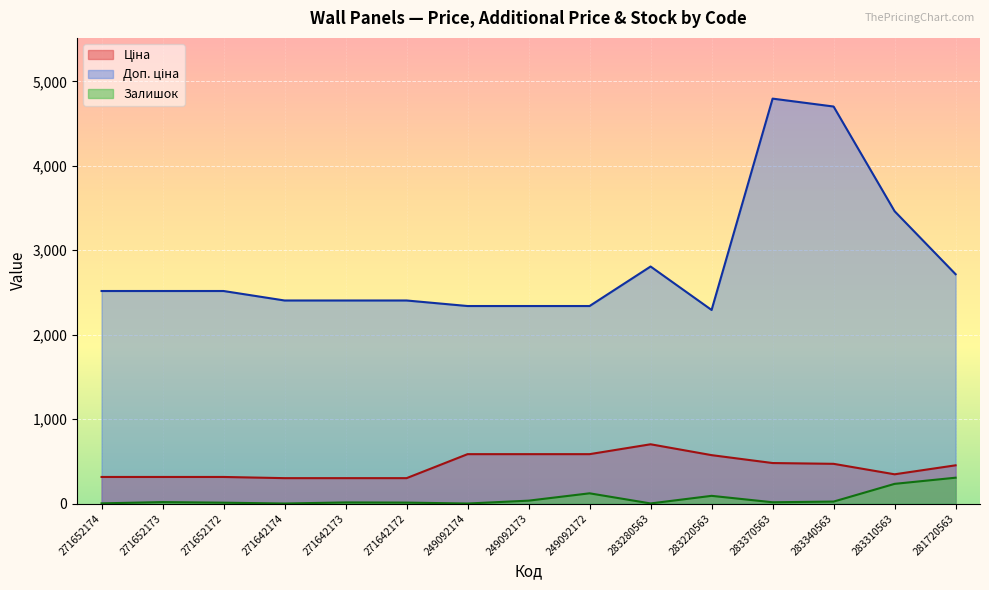

At which category does the chart reach its minimum across all series?

271642174